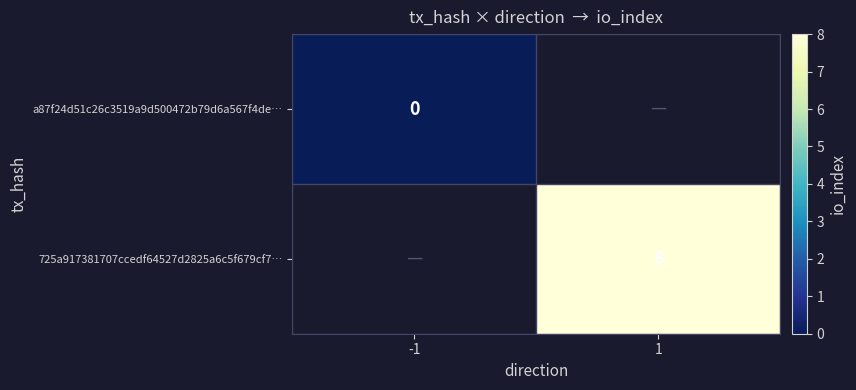

Is it true that 725a917381707ccedf64527d2825a6c5f679cf7… equals 13 at 1?

False